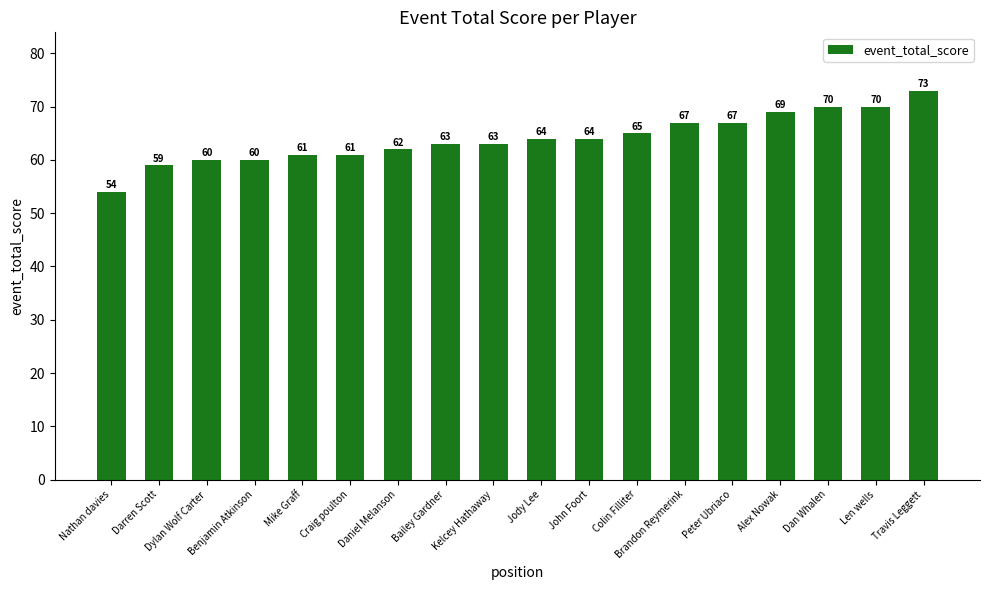

The value at Benjamin Atkinson is 60. True or false?

True